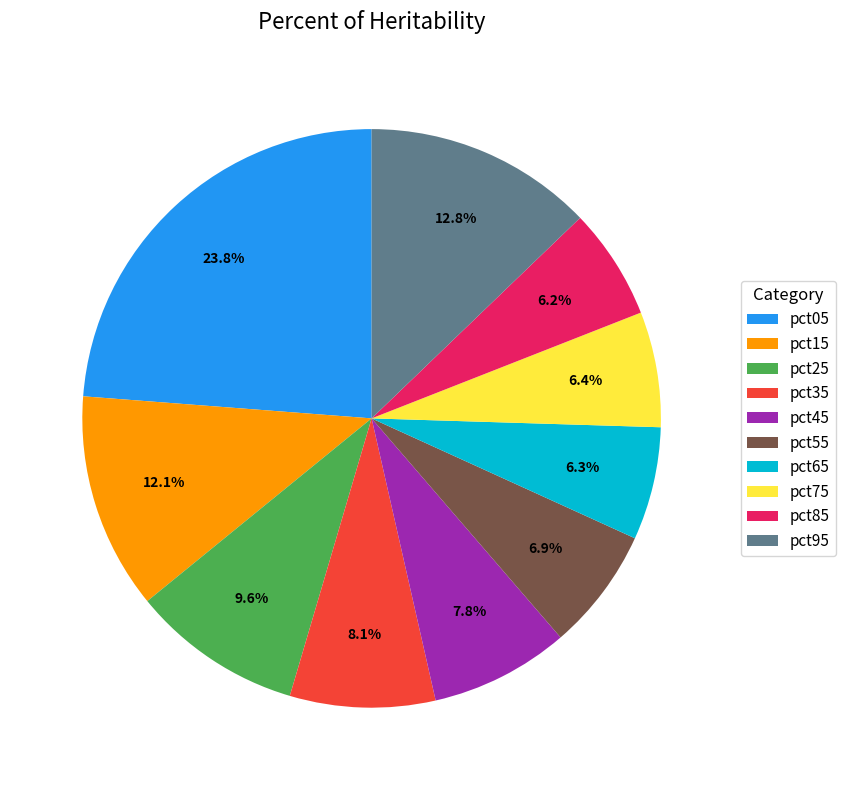

To the nearest percent, what percentage of the pie is pct65?

6%